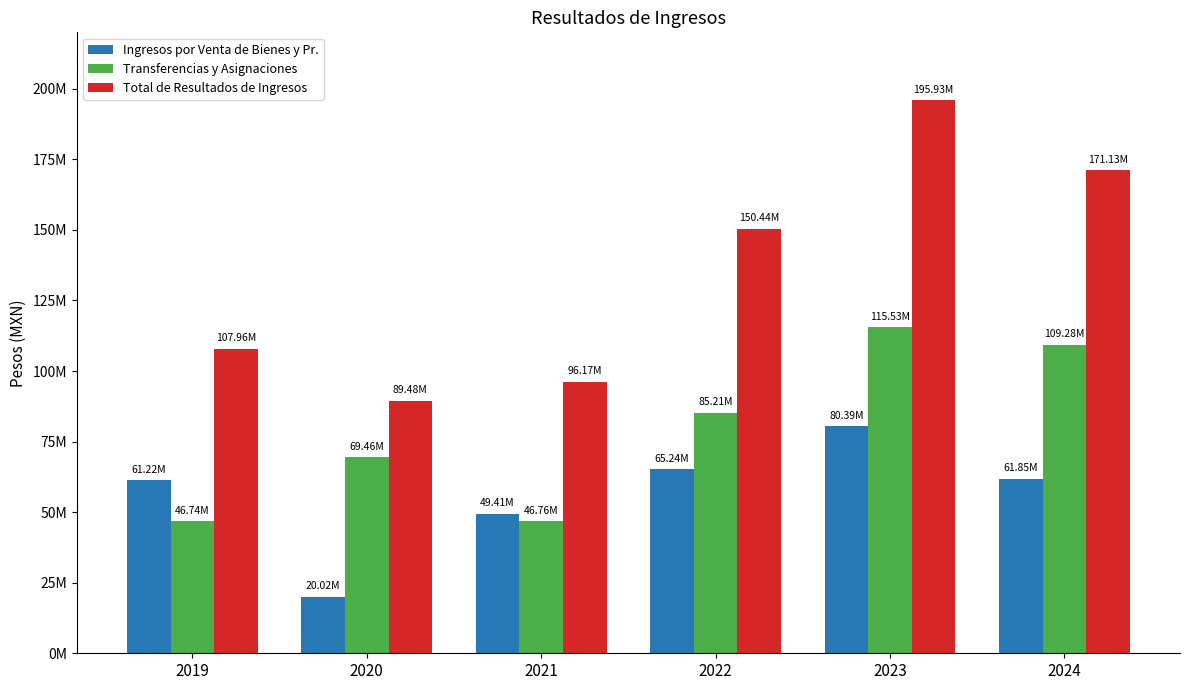

Is the value of Total de Resultados de Ingresos at 2019 greater than the value of Transferencias y Asignaciones at 2019?

Yes